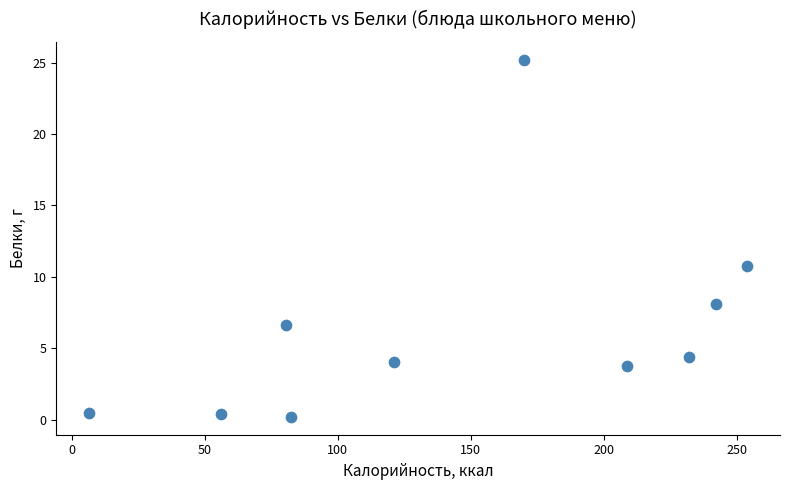

What Y value in the scatter plot is closest to 12?

10.8